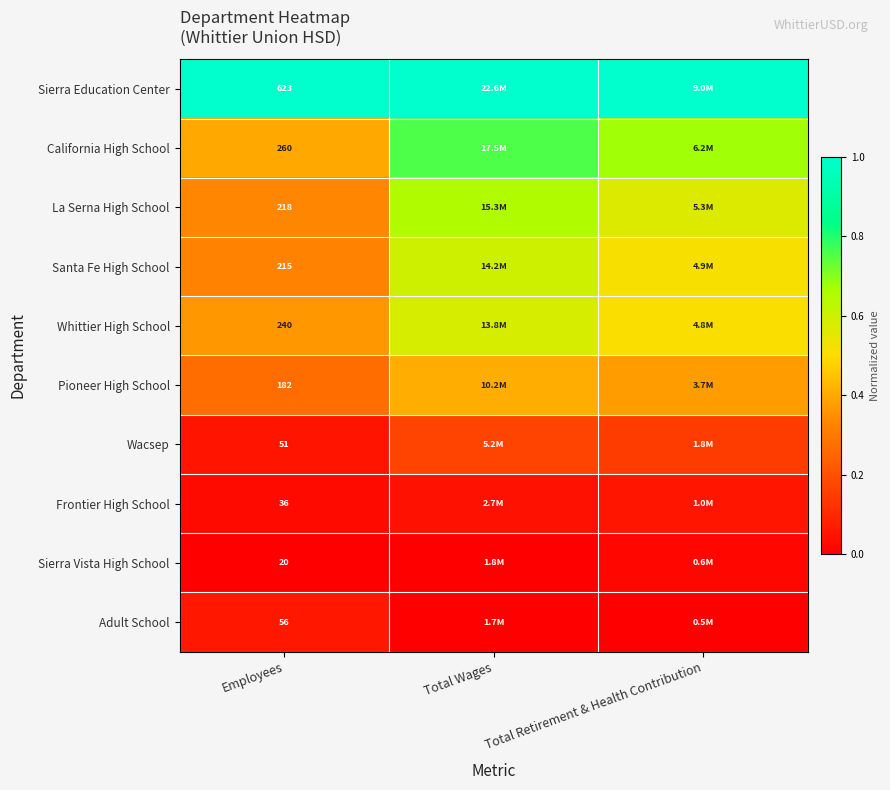

True or false: Santa Fe High School has a value of 0.9 at Total Wages.

False